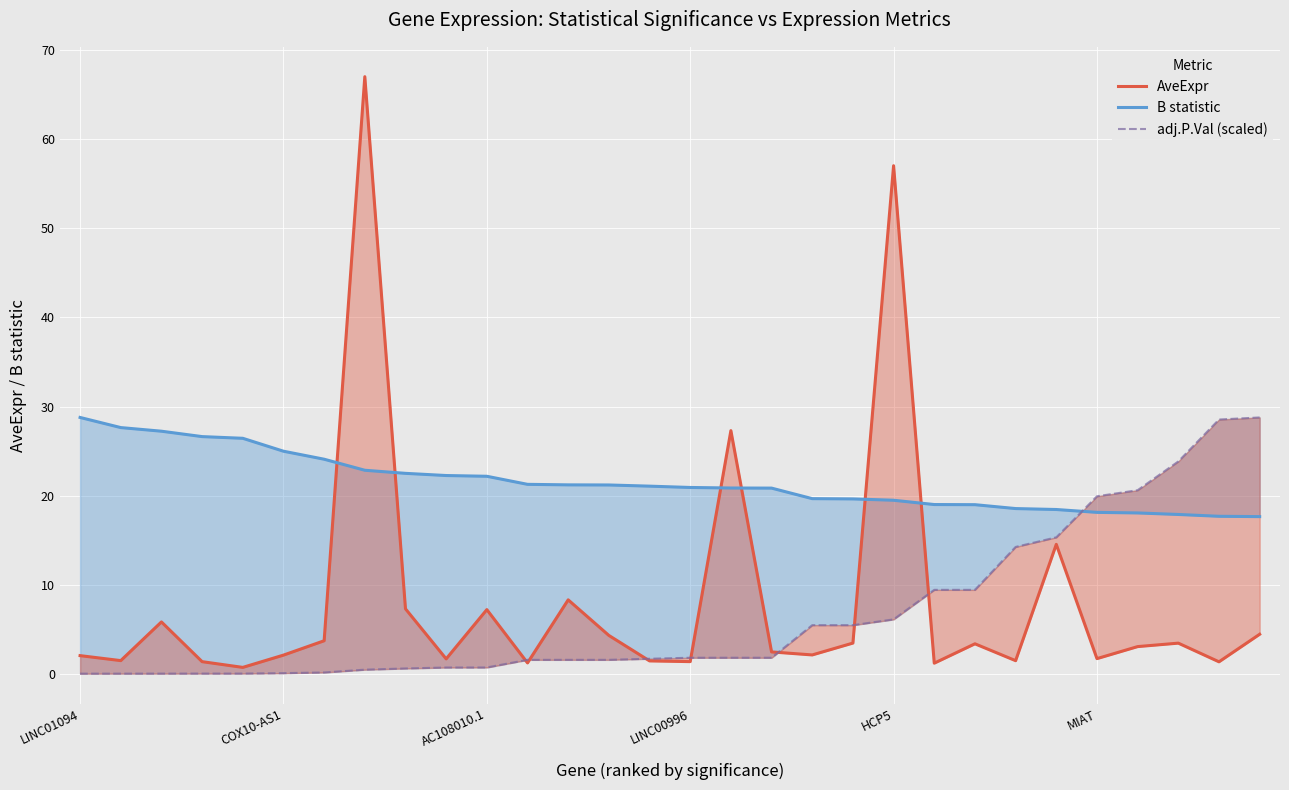

How many times do AveExpr and B statistic cross each other?

6